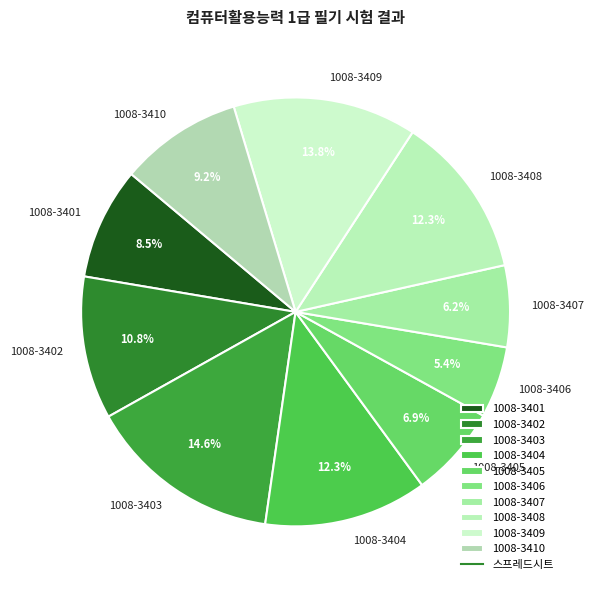

How many slices are in this pie chart?

10